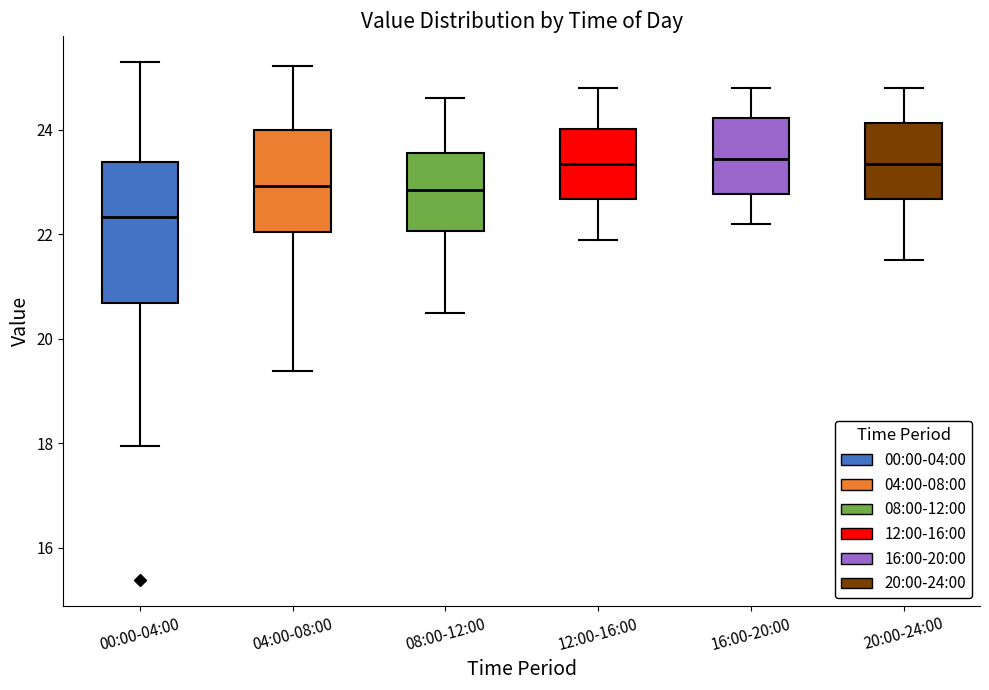

Reading left to right, read every box against the y-axis: the position of its median line, the range the box covers, and the ends of its whiskers. The values are not printed on the chart, so give them approximately, as read against the axis.

00:00-04:00: median 22.4, box 20.6 to 23.4, whiskers 18.0 to 25.4
04:00-08:00: median 23.0, box 22.0 to 24.0, whiskers 19.4 to 25.2
08:00-12:00: median 22.8, box 22.0 to 23.6, whiskers 20.6 to 24.6
12:00-16:00: median 23.4, box 22.6 to 24.0, whiskers 22.0 to 24.8
16:00-20:00: median 23.4, box 22.8 to 24.2, whiskers 22.2 to 24.8
20:00-24:00: median 23.4, box 22.6 to 24.2, whiskers 21.6 to 24.8